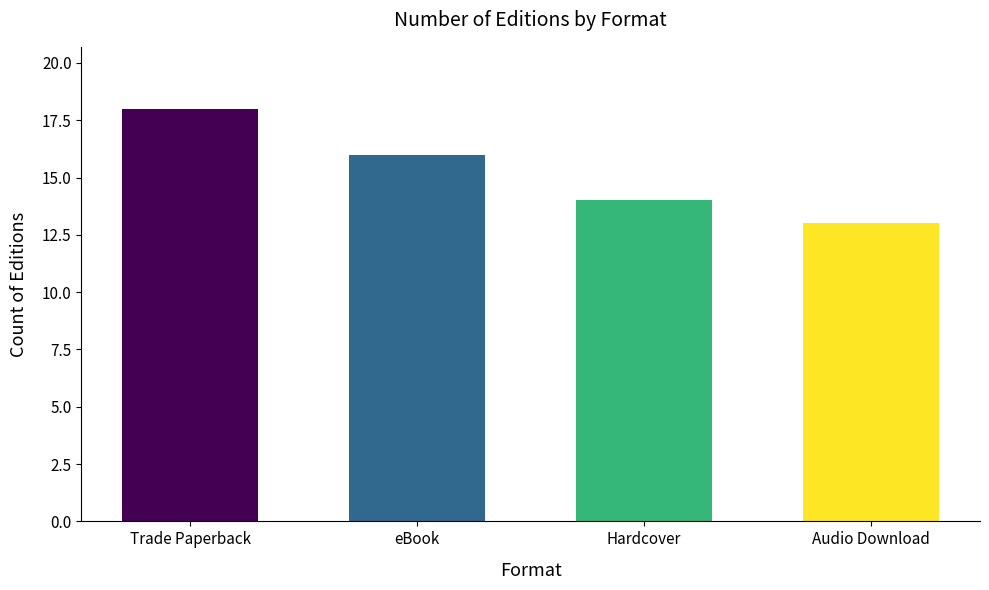

Count the number of categories in the chart.

4